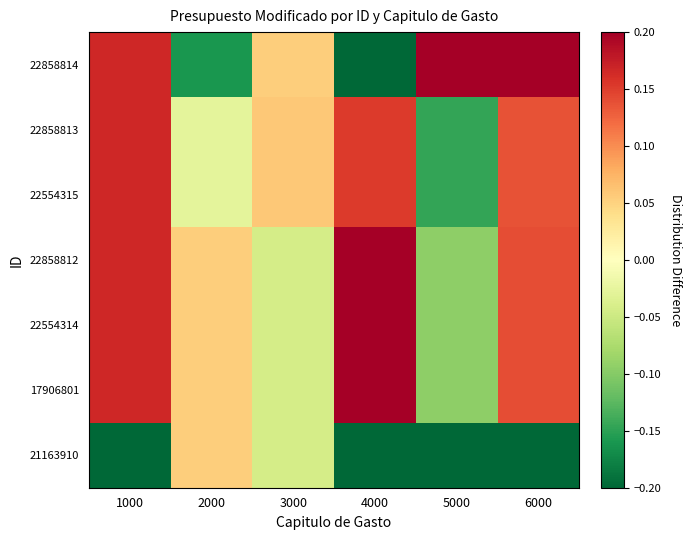

Reading right to left, extract all data points from this chart.

22858814: 6000=0.3	5000=1.6	4000=-0.3	3000=0.1	2000=-0.2	1000=0.2
22858813: 6000=0.1	5000=-0.1	4000=0.2	3000=0.1	2000=-0.0	1000=0.2
22554315: 6000=0.1	5000=-0.1	4000=0.2	3000=0.1	2000=-0.0	1000=0.2
22858812: 6000=0.1	5000=-0.1	4000=0.3	3000=-0.0	2000=0.1	1000=0.2
22554314: 6000=0.1	5000=-0.1	4000=0.3	3000=-0.0	2000=0.1	1000=0.2
17906801: 6000=0.1	5000=-0.1	4000=0.3	3000=-0.0	2000=0.1	1000=0.2
21163910: 6000=-1.0	5000=-1.0	4000=-1.0	3000=-0.0	2000=0.1	1000=-1.0